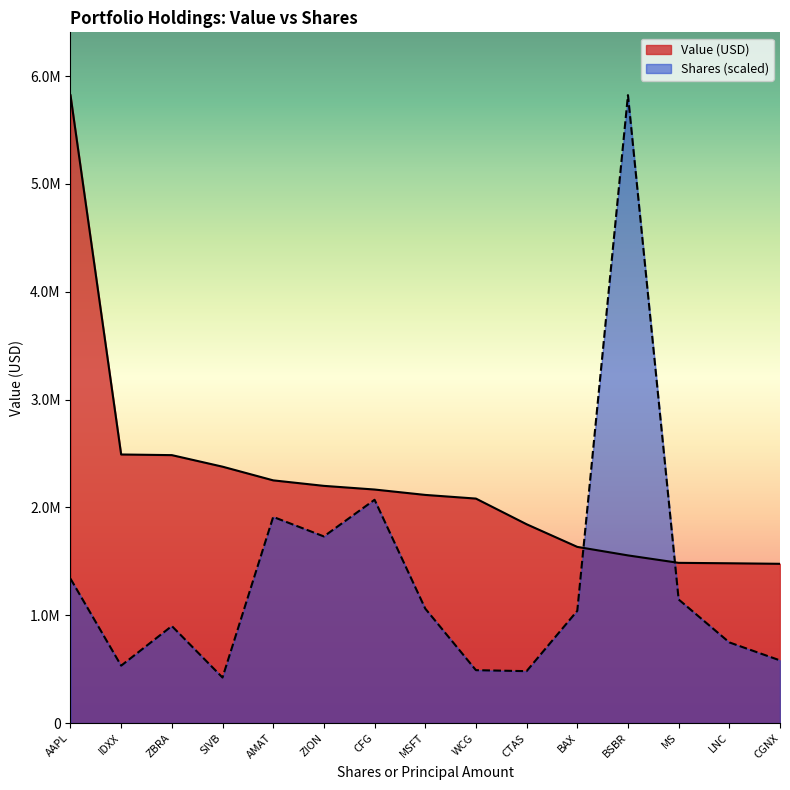

True or false: Value has more than 0 interior local peaks.

False